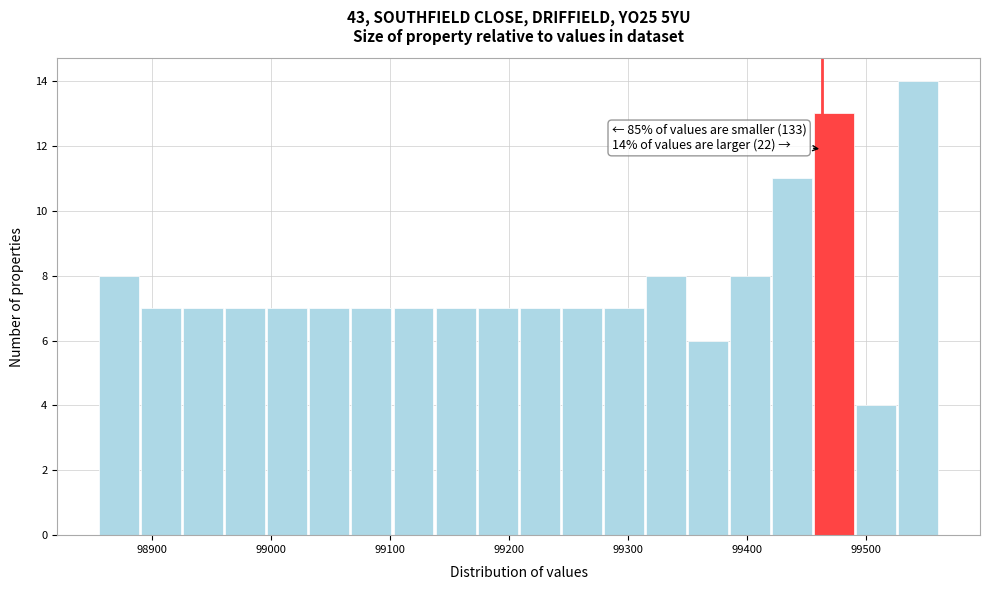

Read against the x-axis, roughly where is the centre of the tallest bar?

99540